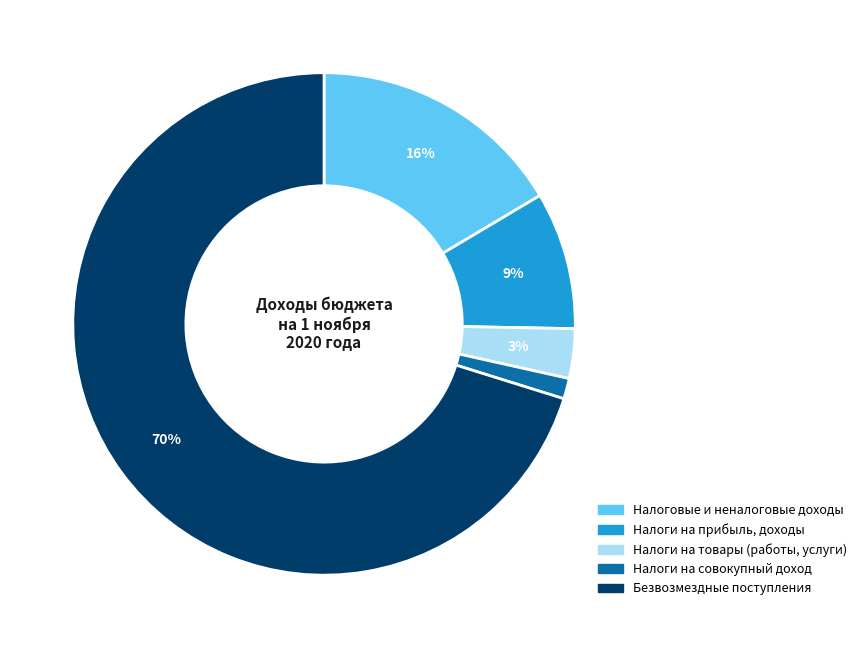

To the nearest percent, what is the average slice percentage?

20%